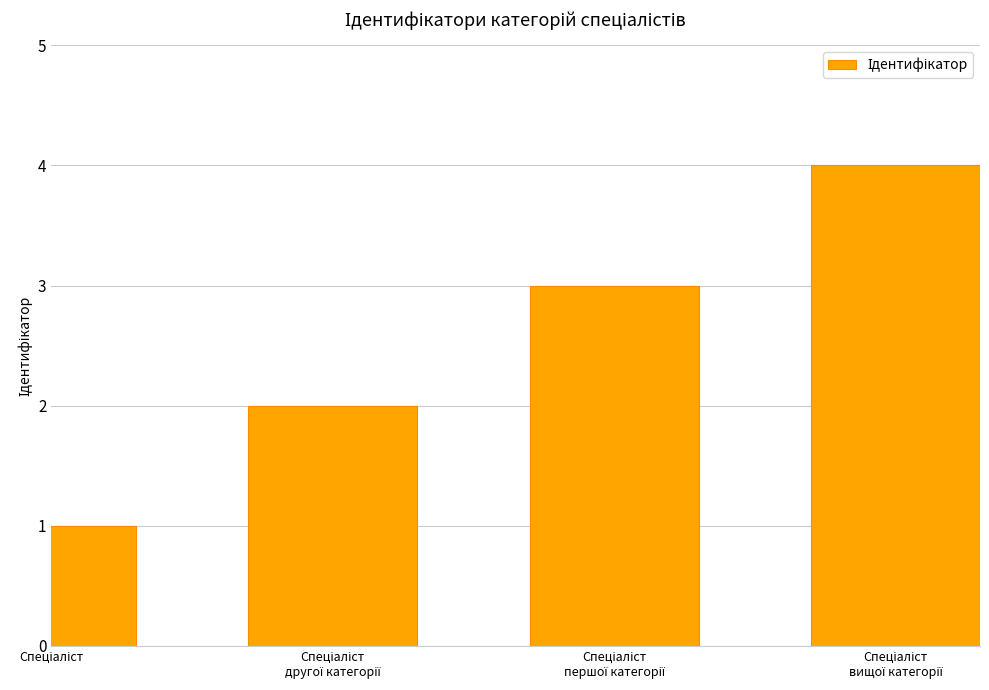

What is the difference between the maximum and minimum values?

3